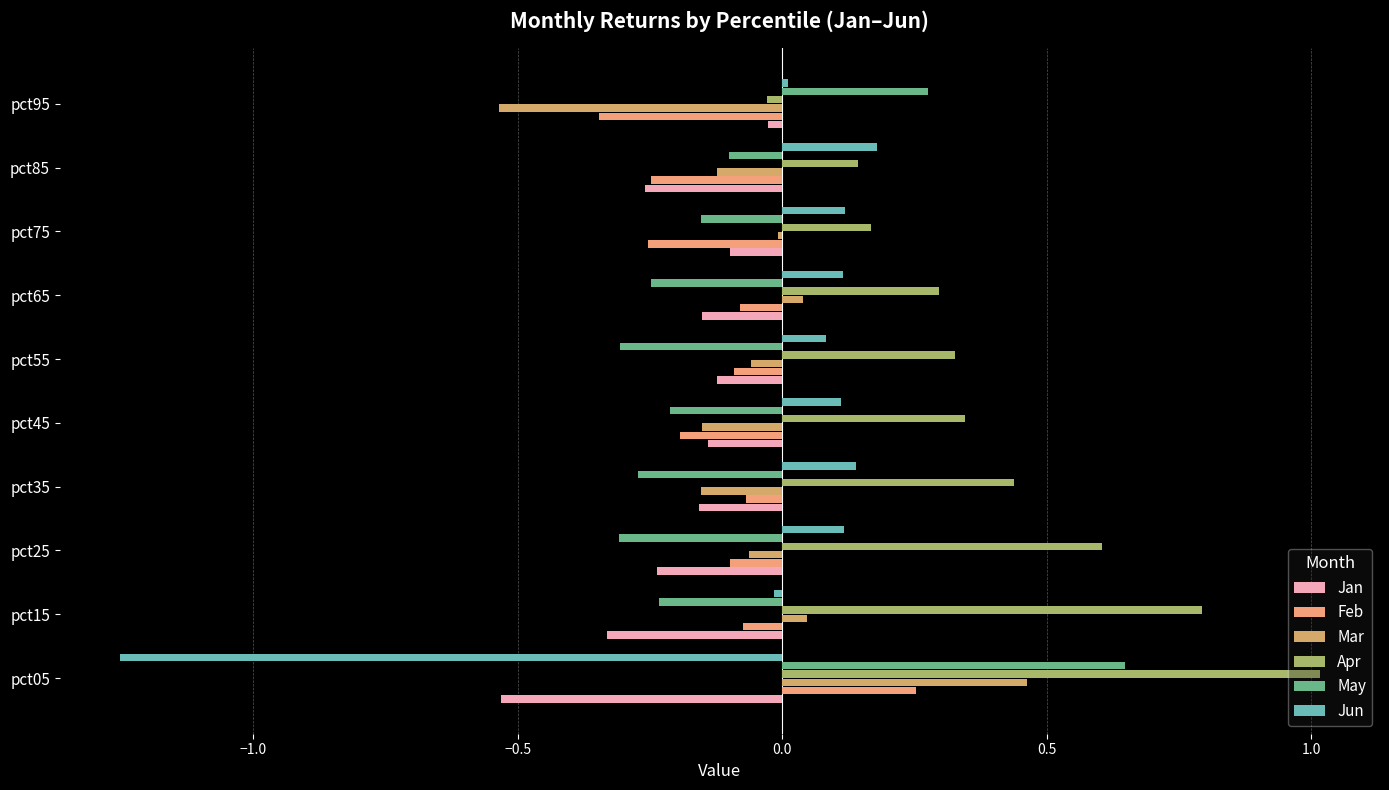

How many values in Apr are below zero?

1